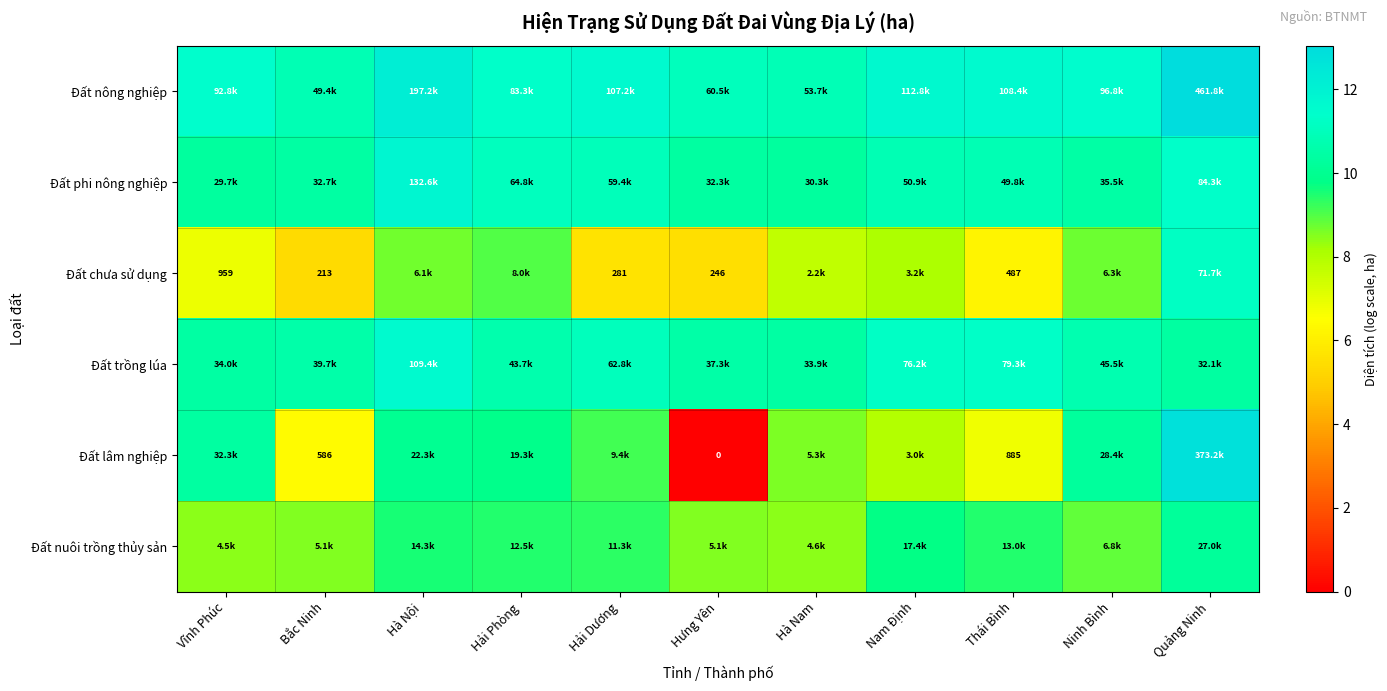

At which category is the sum across all series the highest?

Quảng Ninh